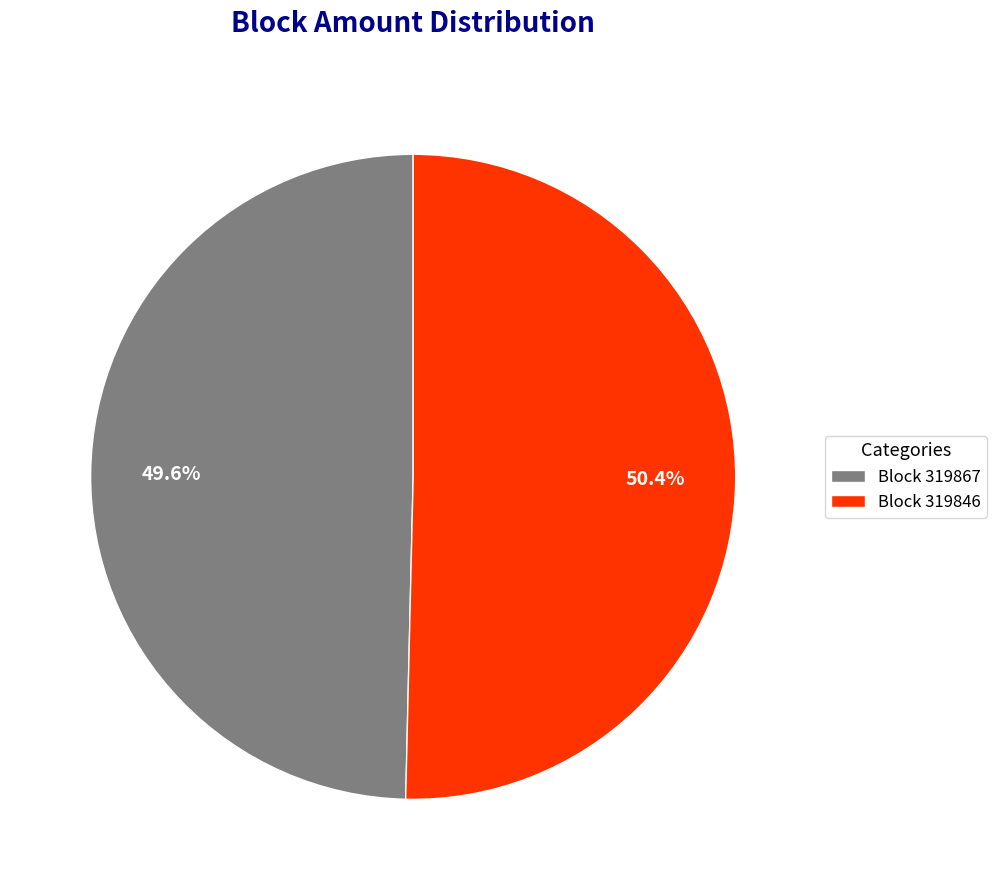

Count the number of slices in the pie.

2